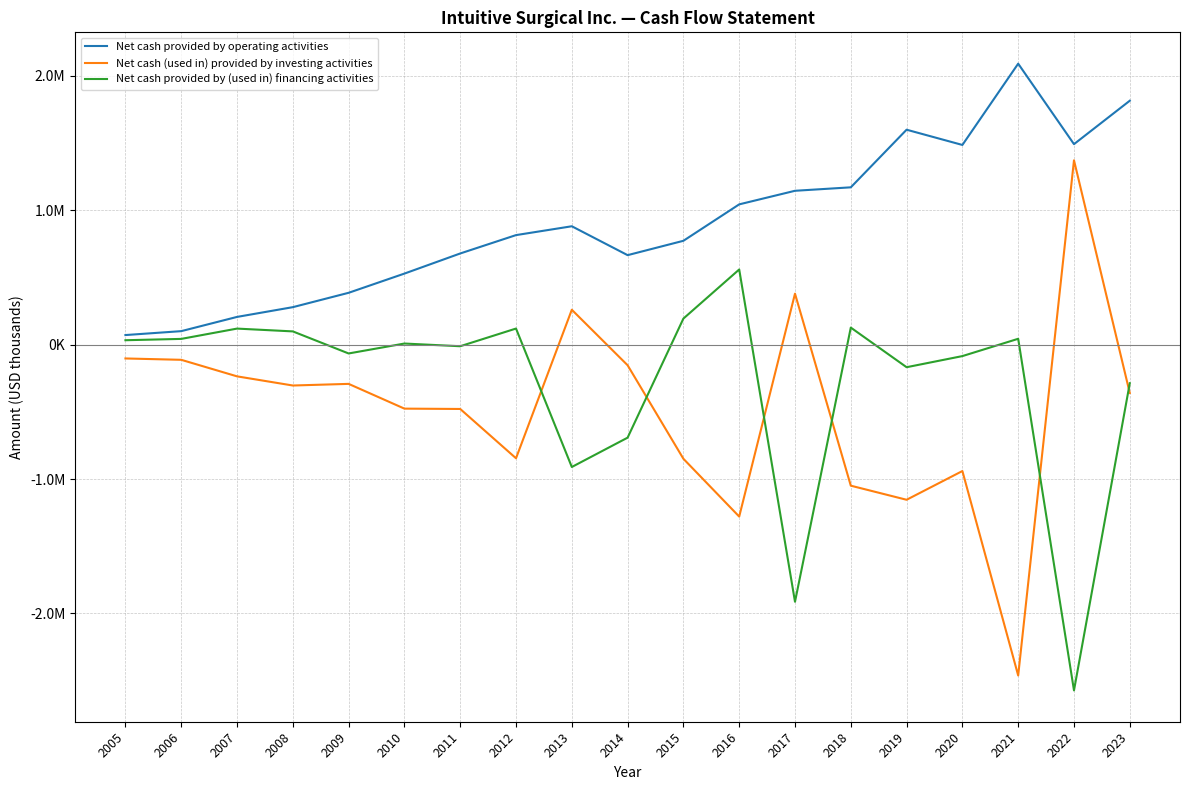

True or false: Net cash (used in) provided by investing activities and Net cash provided by operating activities cross at least once.

False